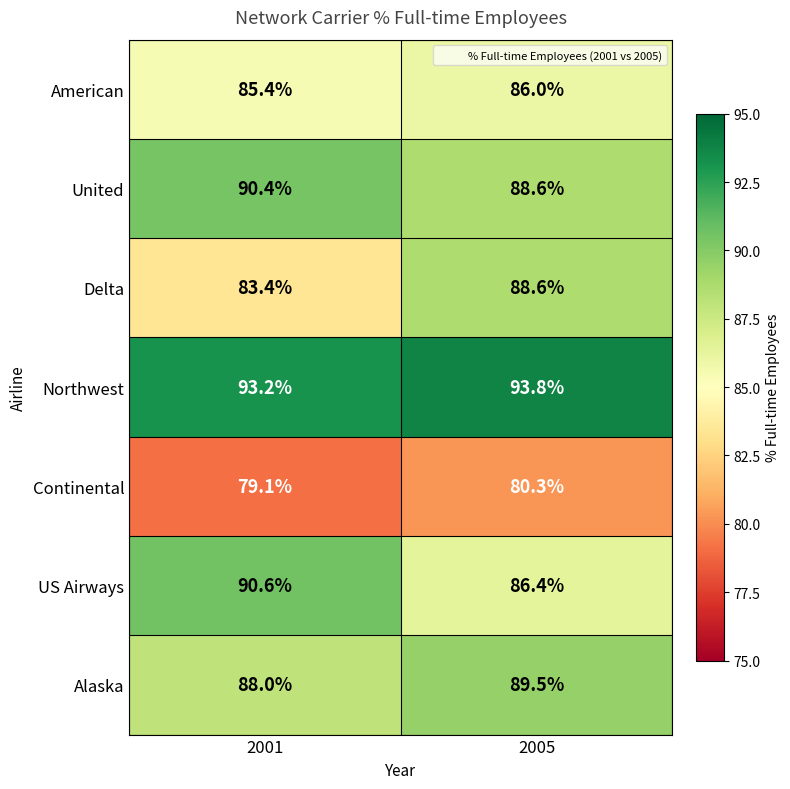

Rank the categories by American value from lowest to highest.

2001, 2005